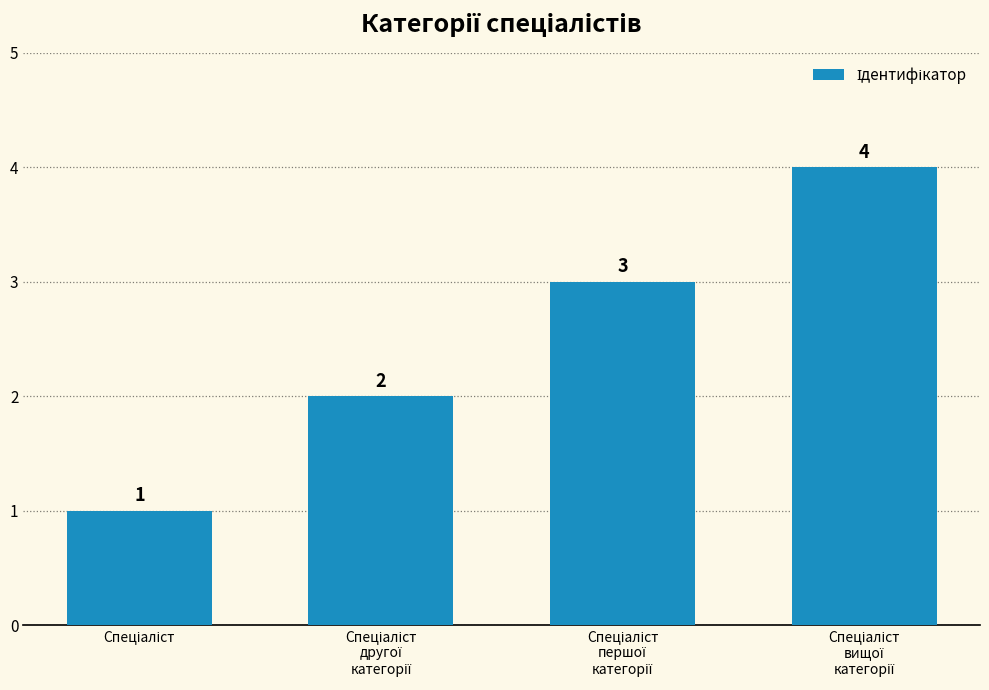

What is the maximum value shown in the chart?

4